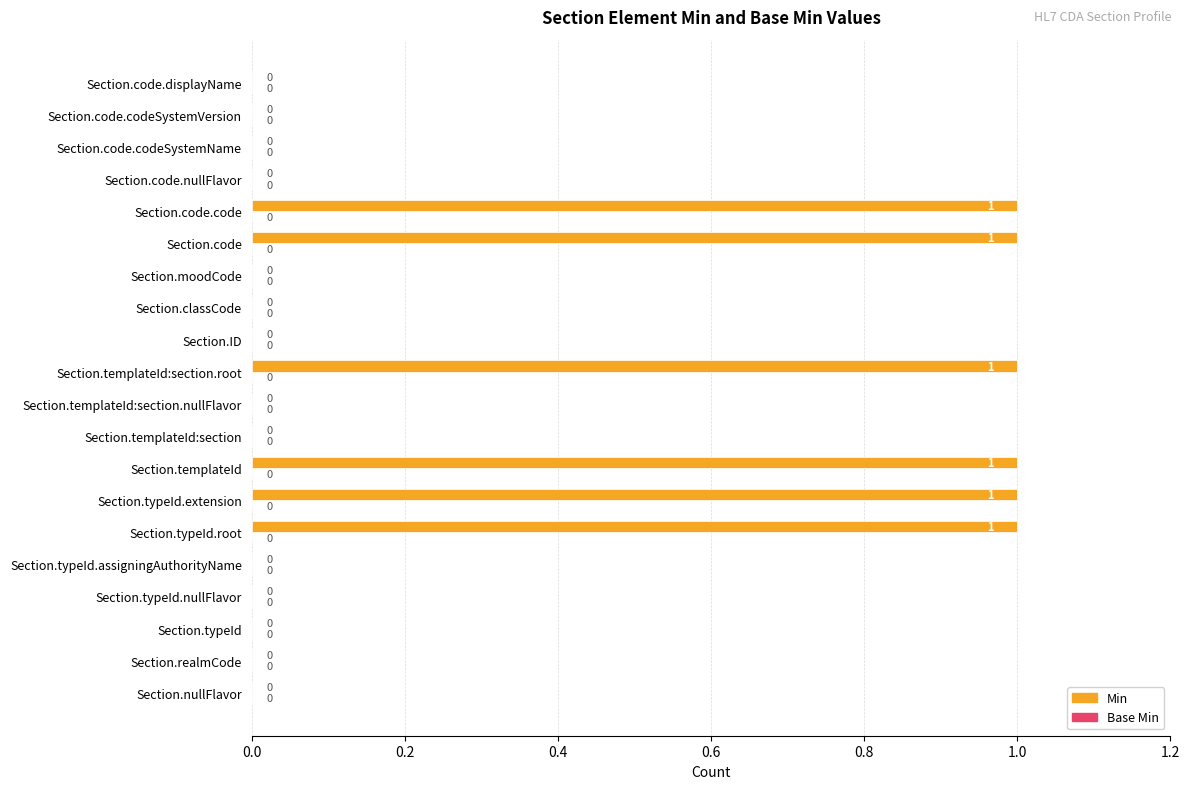

What is the sum of all values?

6